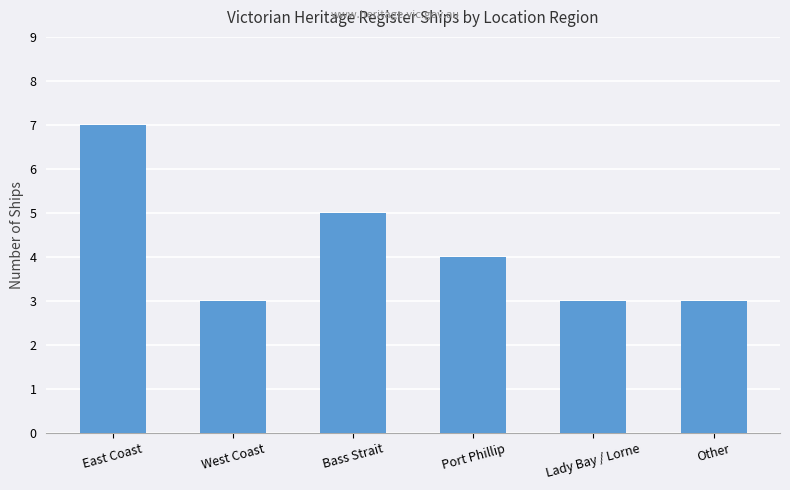

What is the difference between the maximum and minimum values?

4